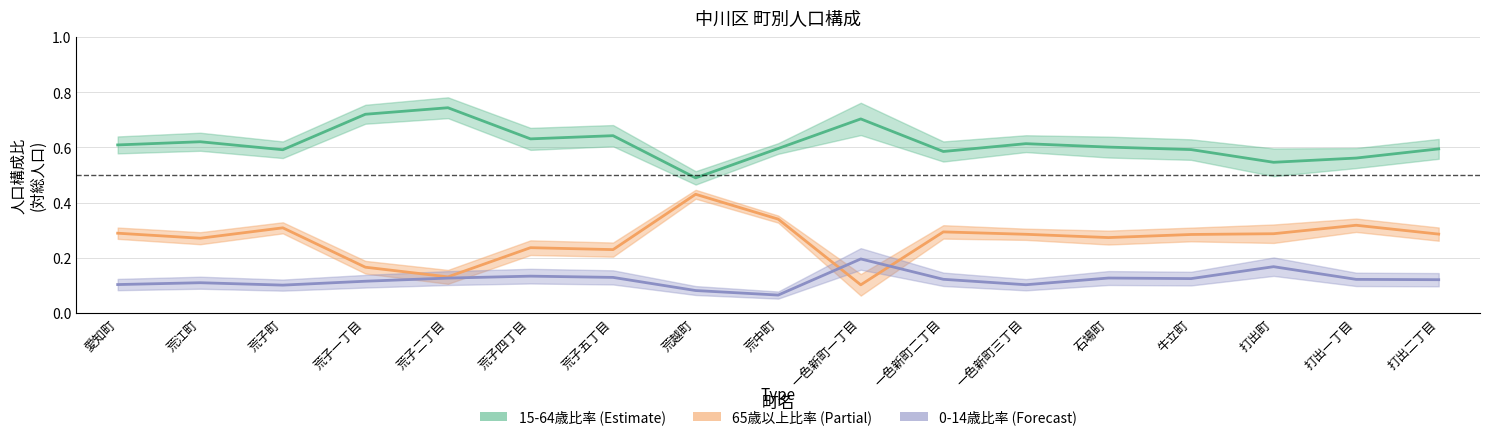

How many series are shown in this chart?

3